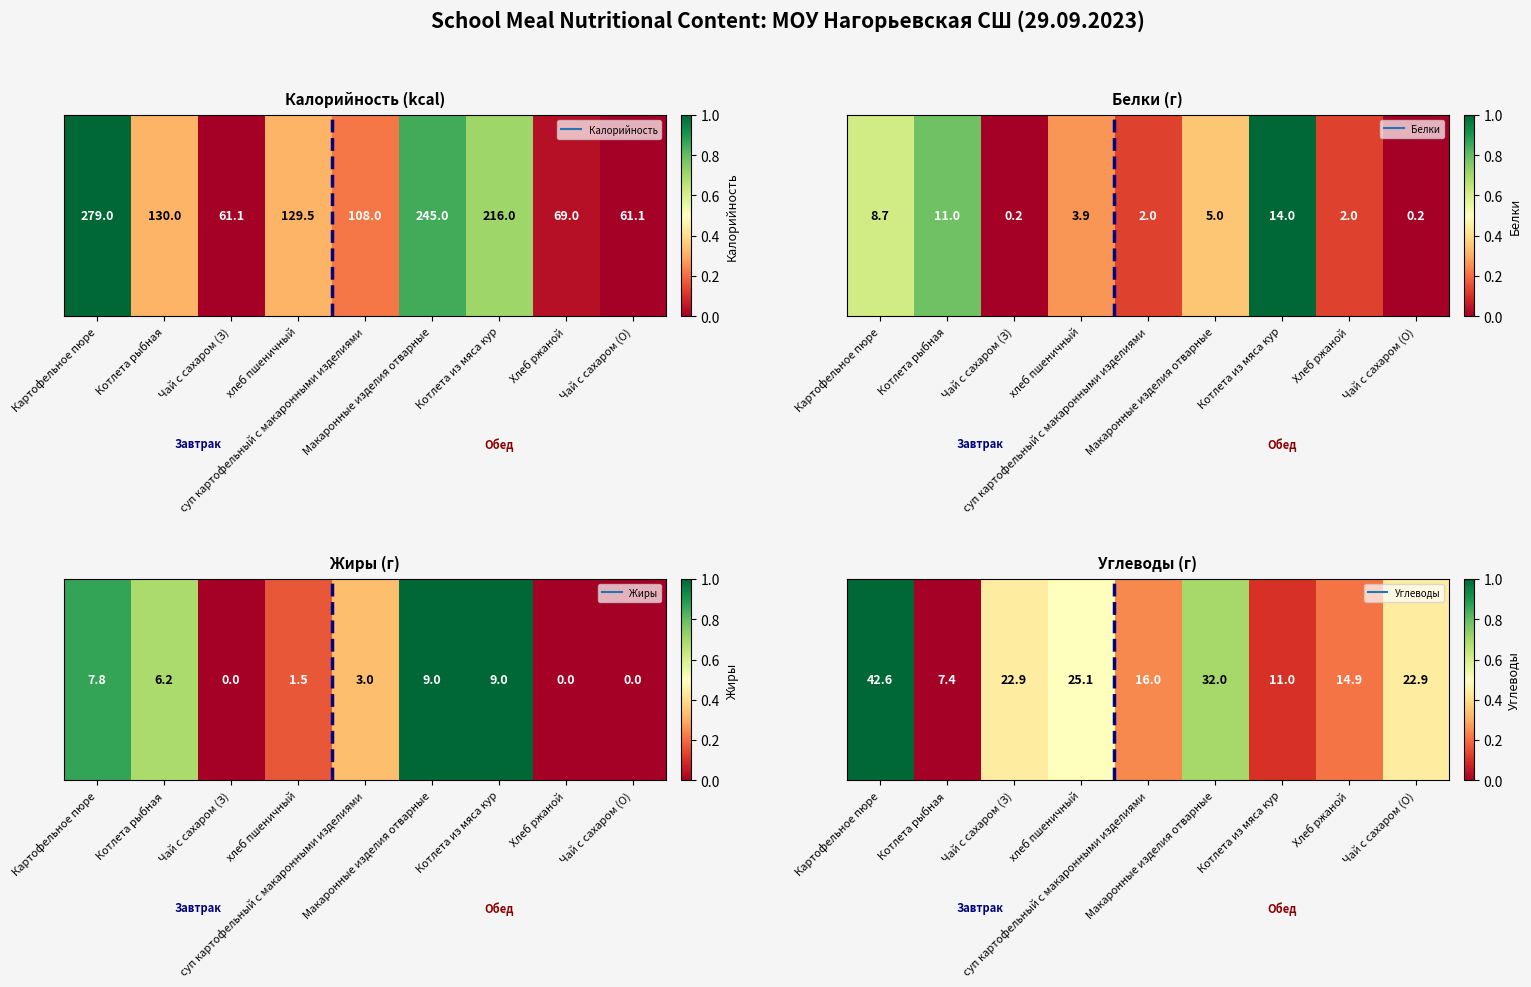

The value at Котлета рыбная is 0.0. True or false?

True